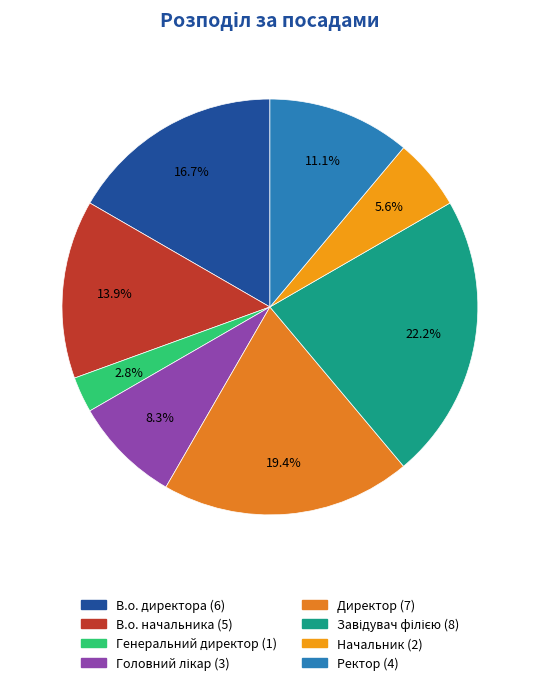

Rank the categories by value from lowest to highest.

Генеральний директор, Начальник, Головний лікар, Ректор, В.о. начальника, В.о. директора, Директор, Завідувач філією